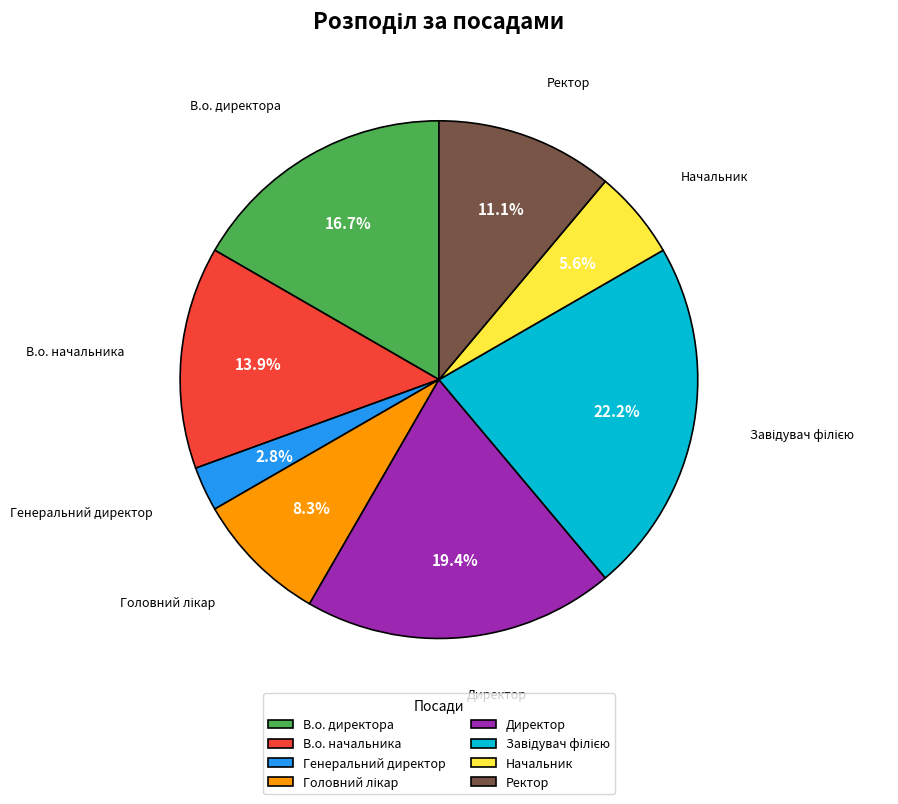

Count the number of slices in the pie.

8